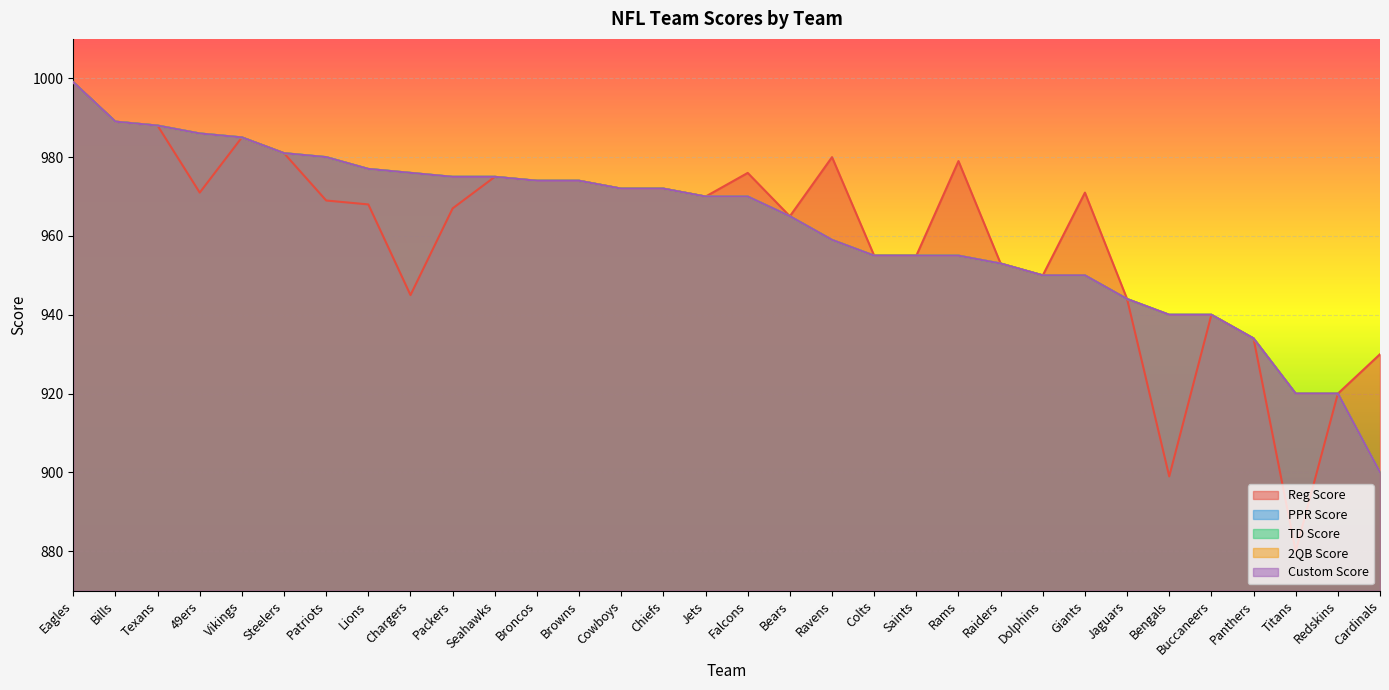

What is the label of the 17th point from the left?

Falcons